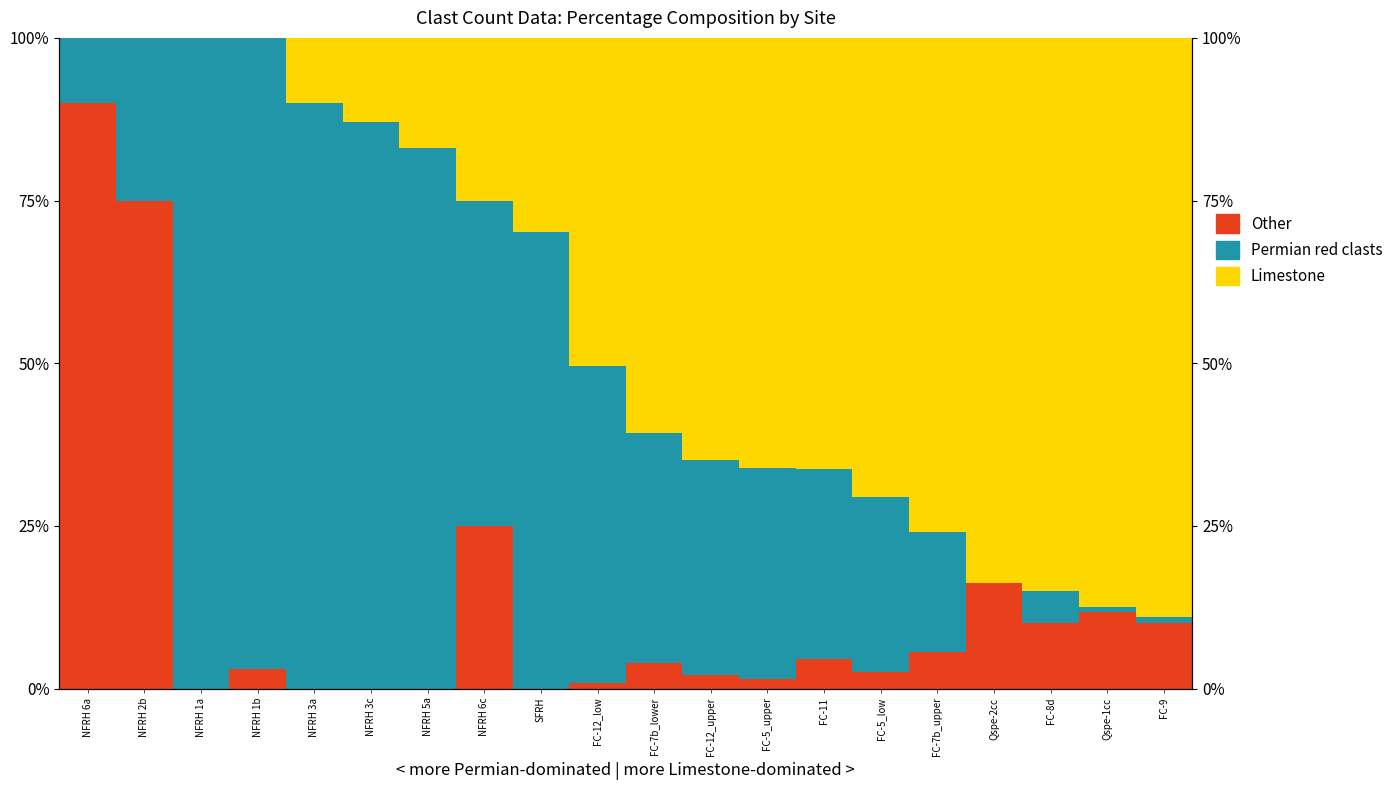

What is the difference between the second highest and second lowest values in the Permian red clasts series?

96.3